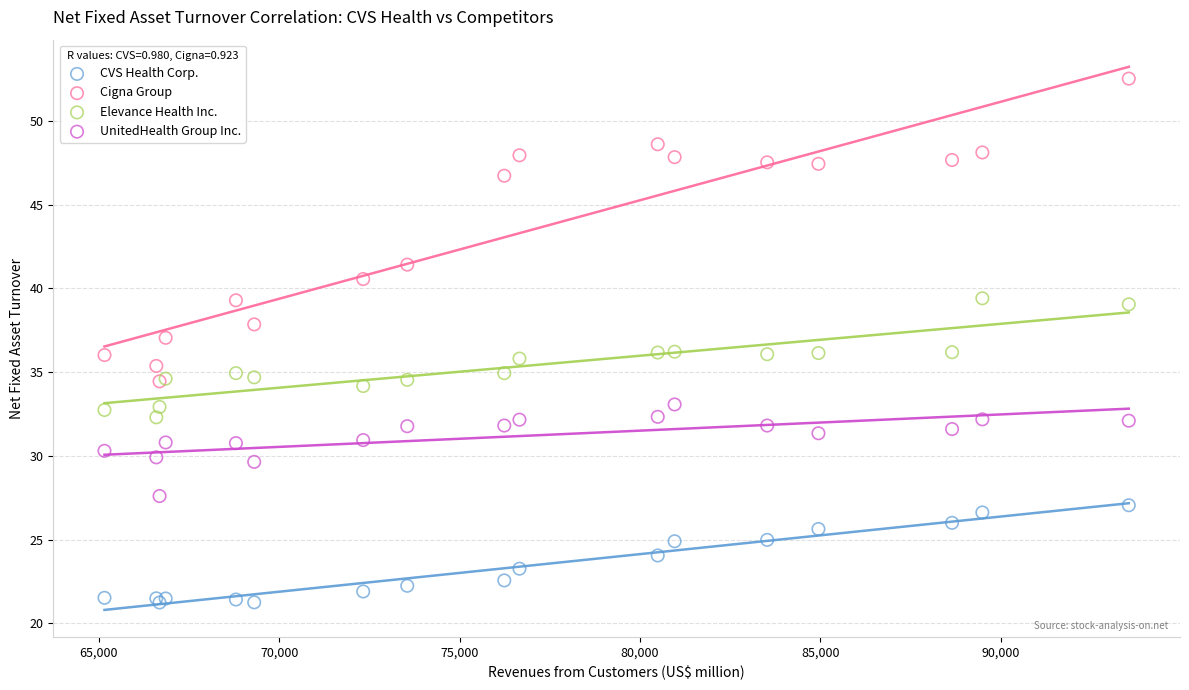

In the Cigna Group series, what Y value is closest to 43?

41.4